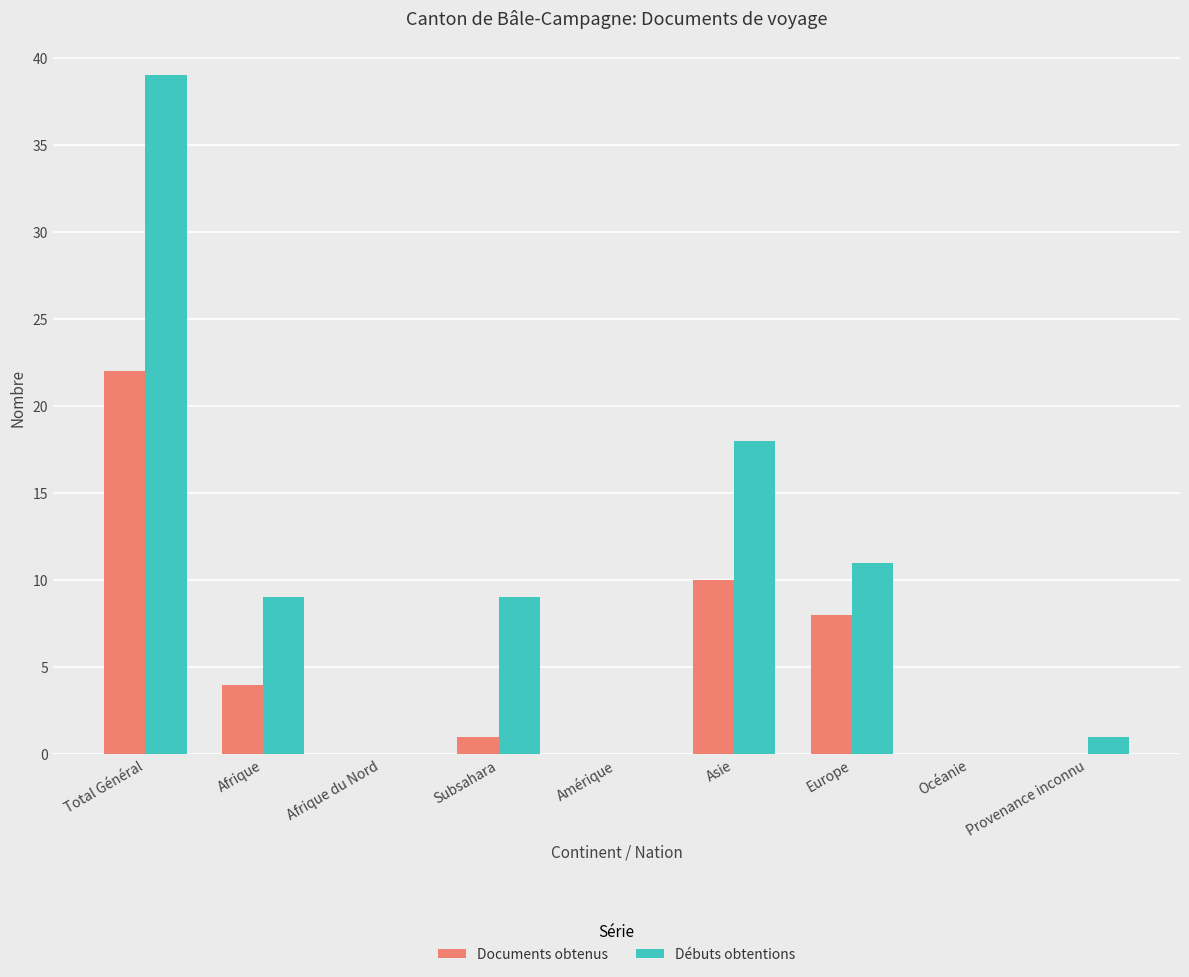

The Documents obtenus series shows 8 at Europe. True or false?

True